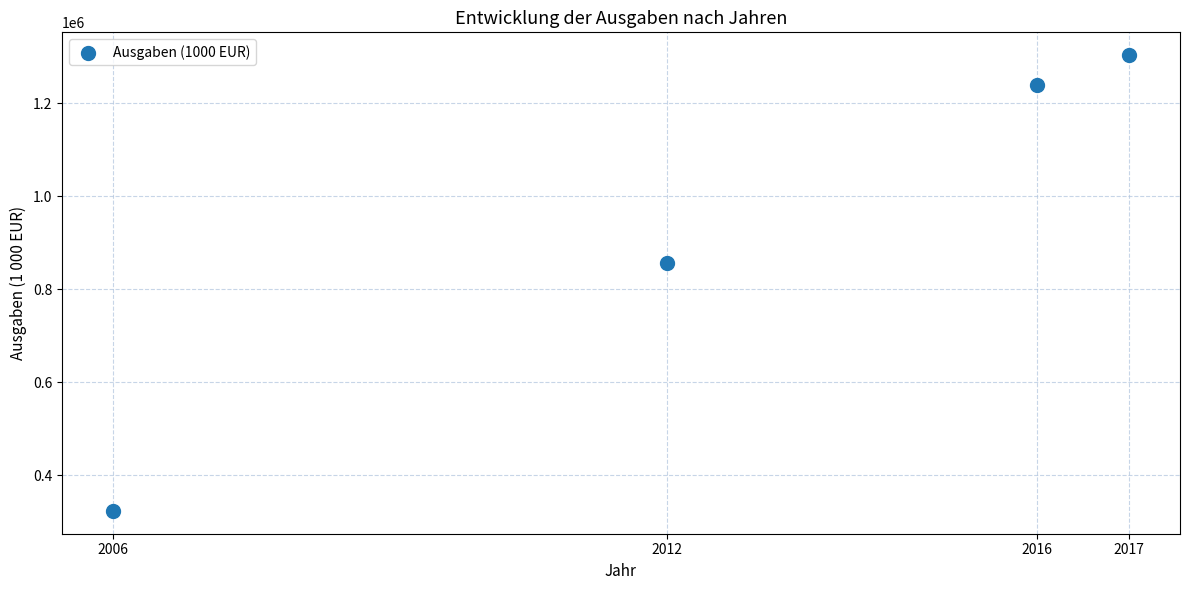

What Y value in the scatter plot is closest to 813527?

856235.3